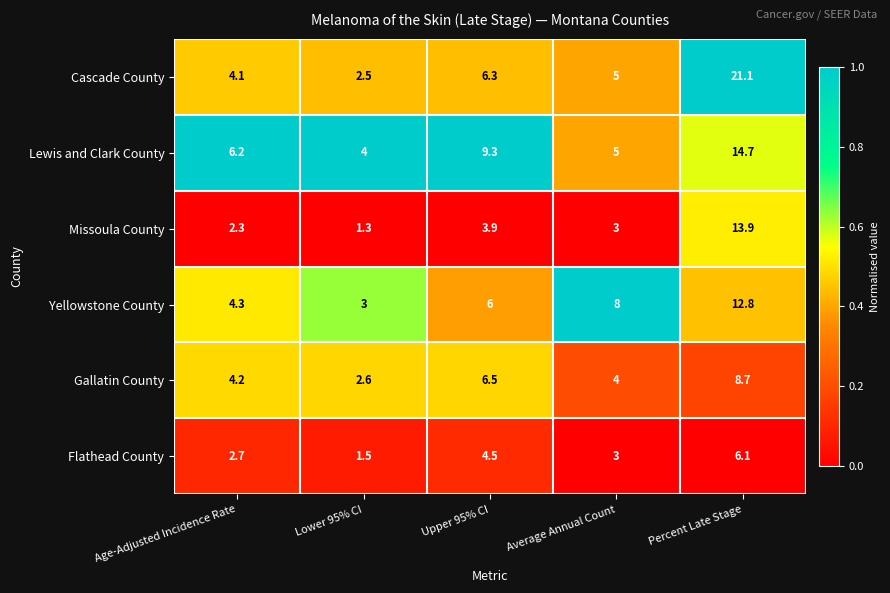

Rank the series by their maximum value, from lowest to highest.

Flathead County, Gallatin County, Yellowstone County, Missoula County, Lewis and Clark County, Cascade County